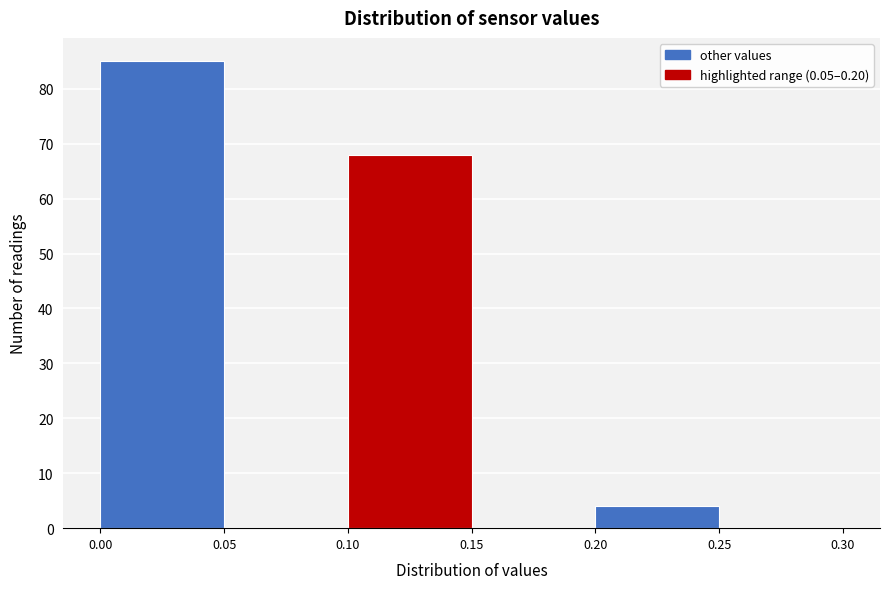

Reading left to right, list every bar in this chart as the range it spans on the x-axis followed by its height. The values are not printed on the chart, so give them approximately, as read against the axis.

0.00 to 0.05: 85
0.05 to 0.10: 0
0.10 to 0.15: 68
0.15 to 0.20: 0
0.20 to 0.25: 4
0.25 to 0.30: 0